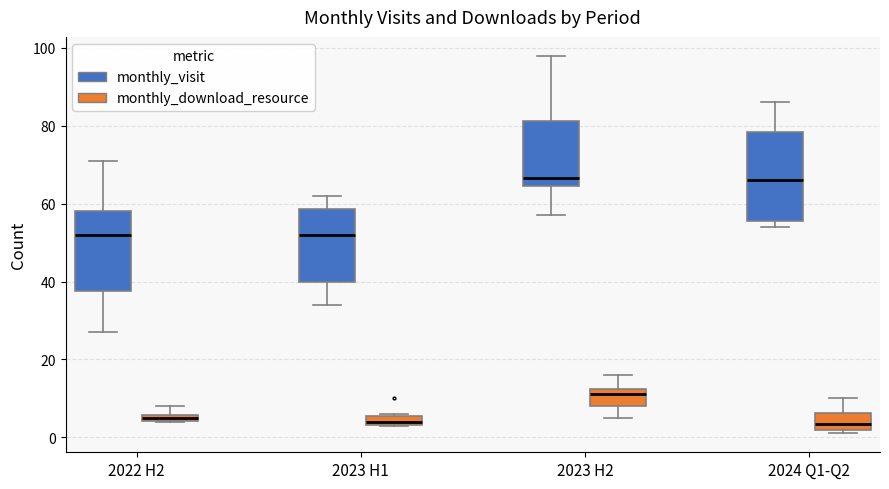

Where is the upper edge of the box for 2023 H2 (monthly_visit) on the y-axis? The values are not printed on the chart, so give them approximately, as read against the axis.

82